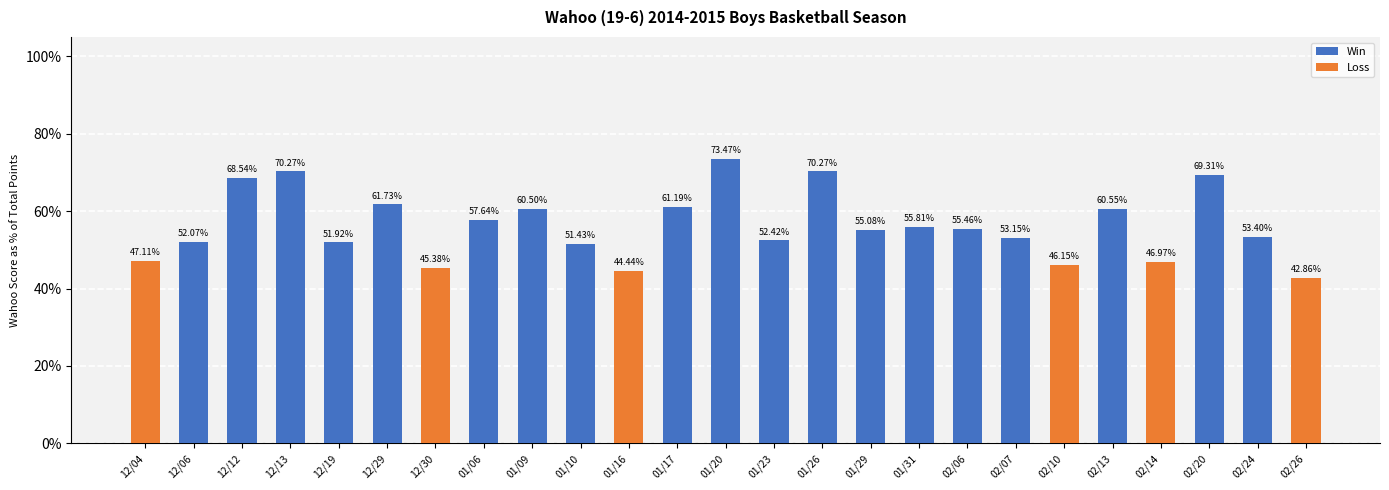

Reading left to right, list all the values displayed in this chart.

12/04=0.5	12/06=0.5	12/12=0.7	12/13=0.7	12/19=0.5	12/29=0.6	12/30=0.5	01/06=0.6	01/09=0.6	01/10=0.5	01/16=0.4	01/17=0.6	01/20=0.7	01/23=0.5	01/26=0.7	01/29=0.6	01/31=0.6	02/06=0.6	02/07=0.5	02/10=0.5	02/13=0.6	02/14=0.5	02/20=0.7	02/24=0.5	02/26=0.4